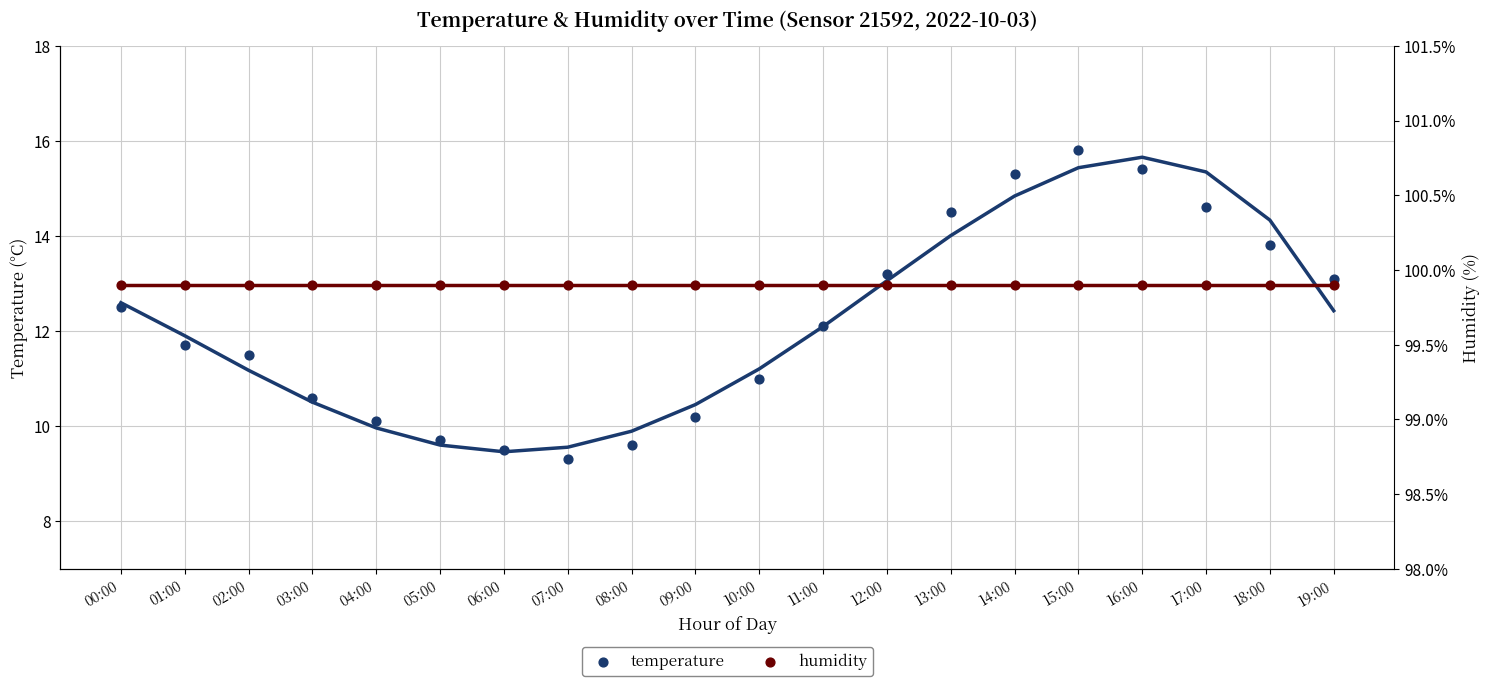

What are all the series names shown in the legend?

temperature, humidity